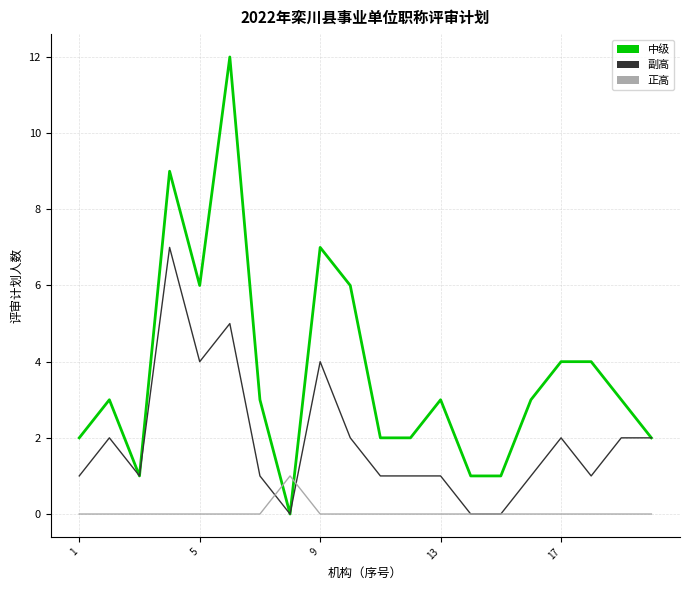

How many intersections are there between 中级 and 正高?

2